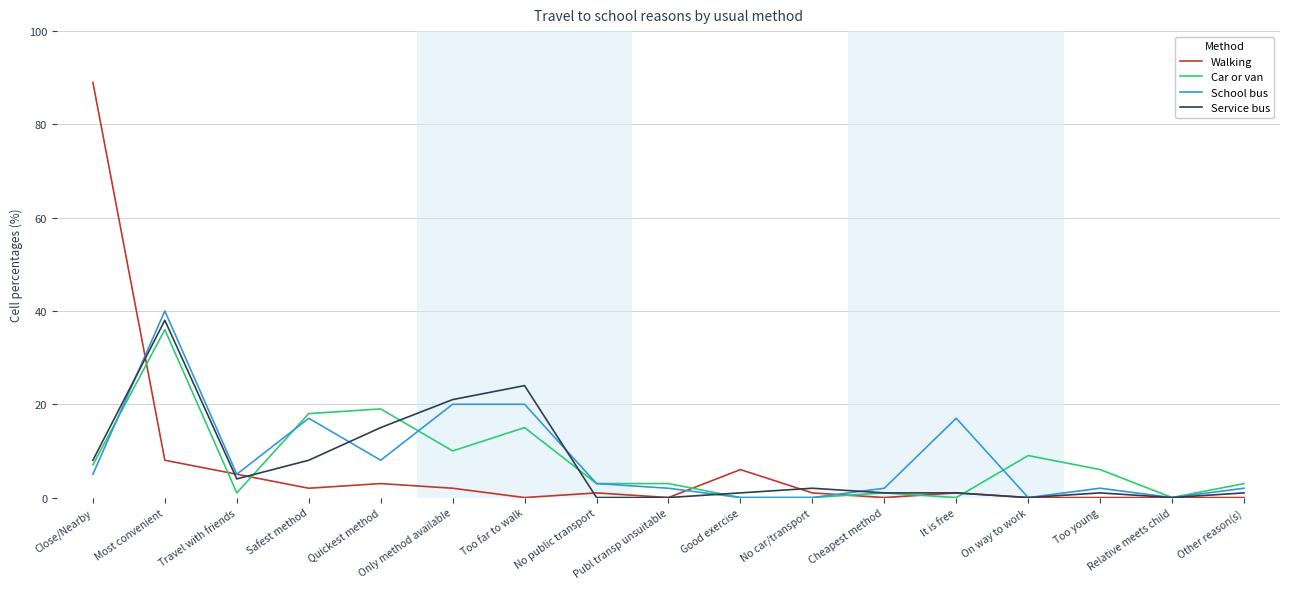

Rank the series at Quickest method from highest to lowest value.

Car or van, Service bus, School bus, Walking